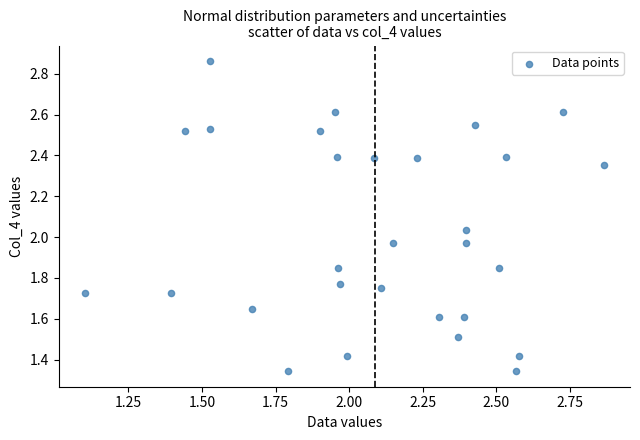

What is the range of Y values (max minus min)?

1.5